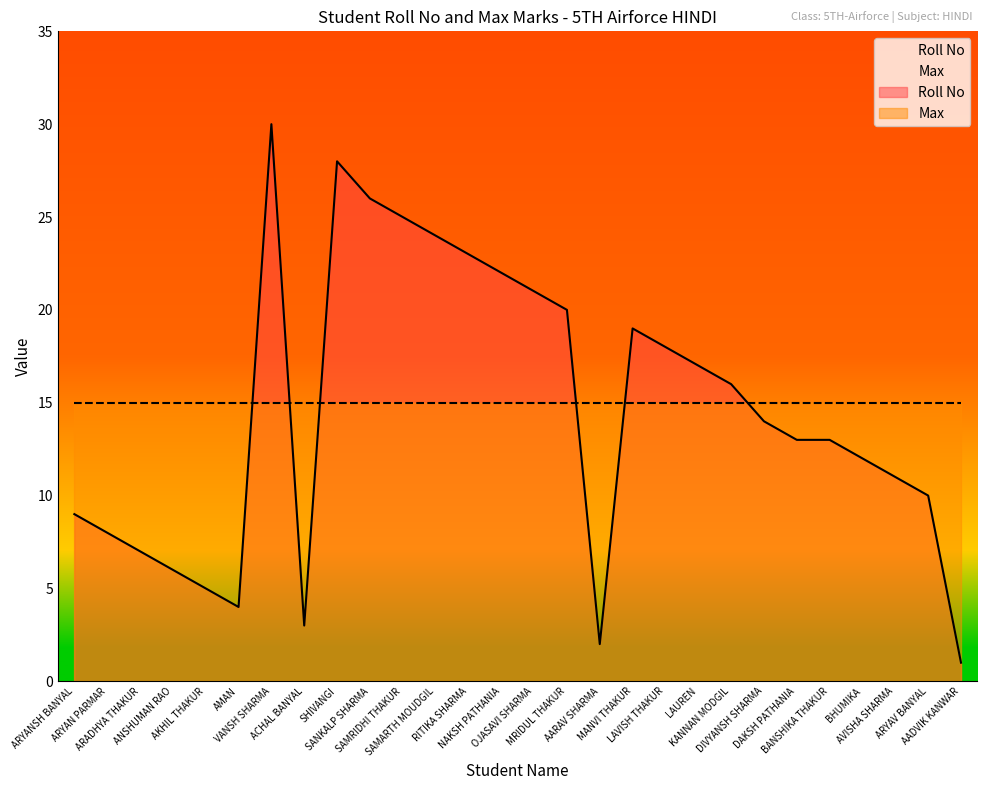

At which label does the data first exceed 14?

VANSH SHARMA